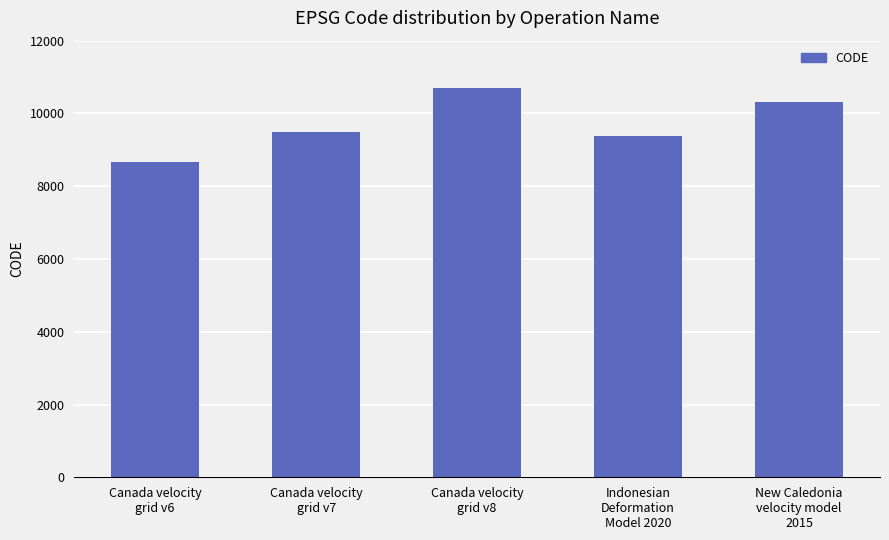

The chart shows a value of 13212 at Indonesian
Deformation
Model 2020. True or false?

False